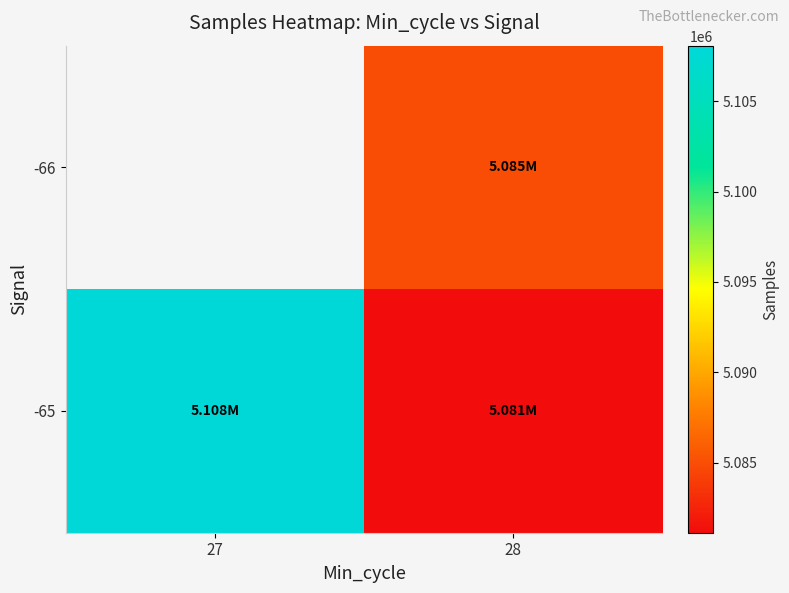

What is the difference between the maximum and minimum values in the -65 series?

26961.8